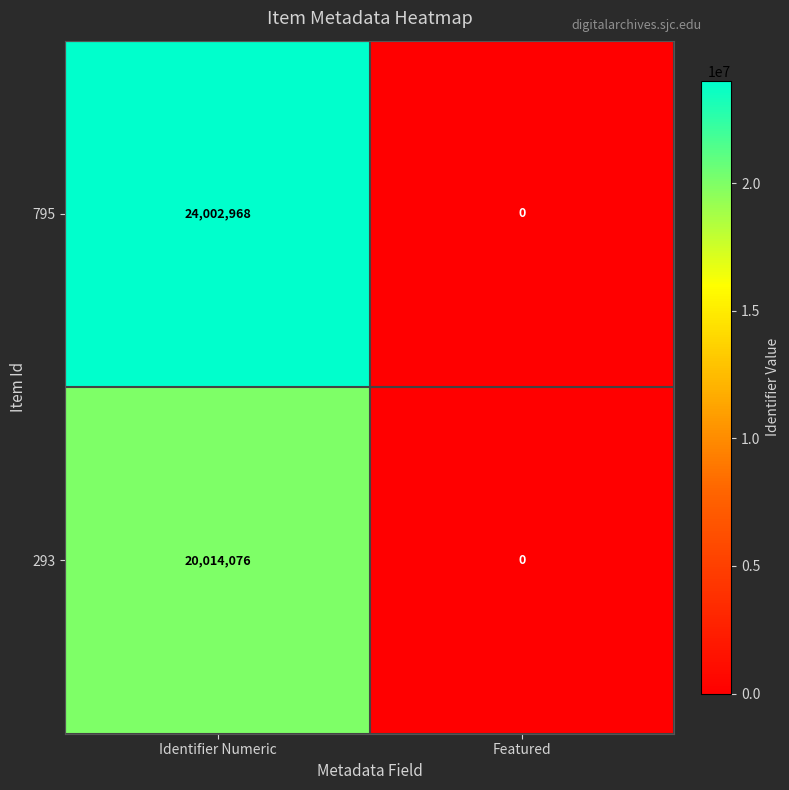

Rank the series by their average value, from lowest to highest.

293, 795